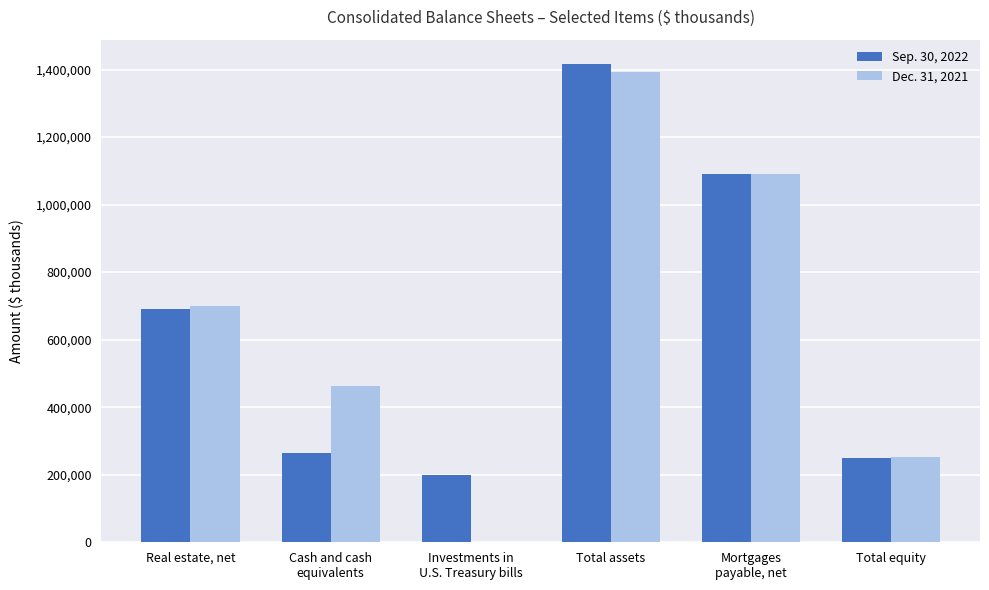

What is the total value across all series at Total assets?

2809509